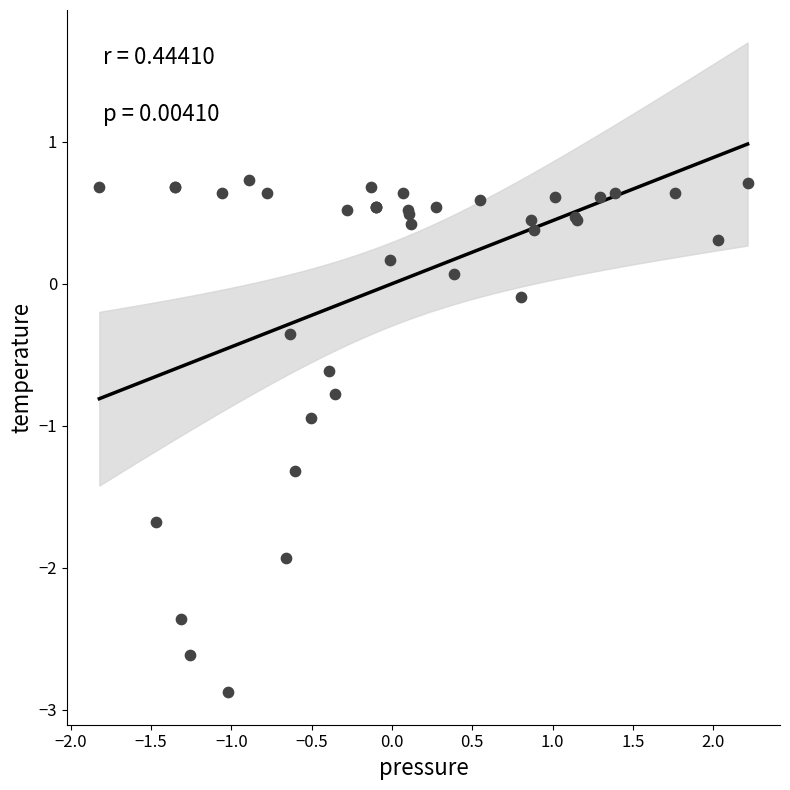

What Y value in the scatter plot is closest to -1?

-0.9